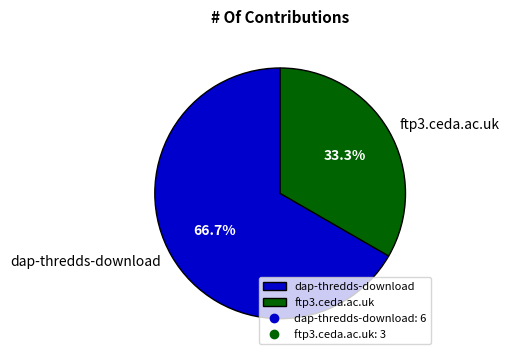

To the nearest percent, what portion does ftp3.ceda.ac.uk represent?

33%